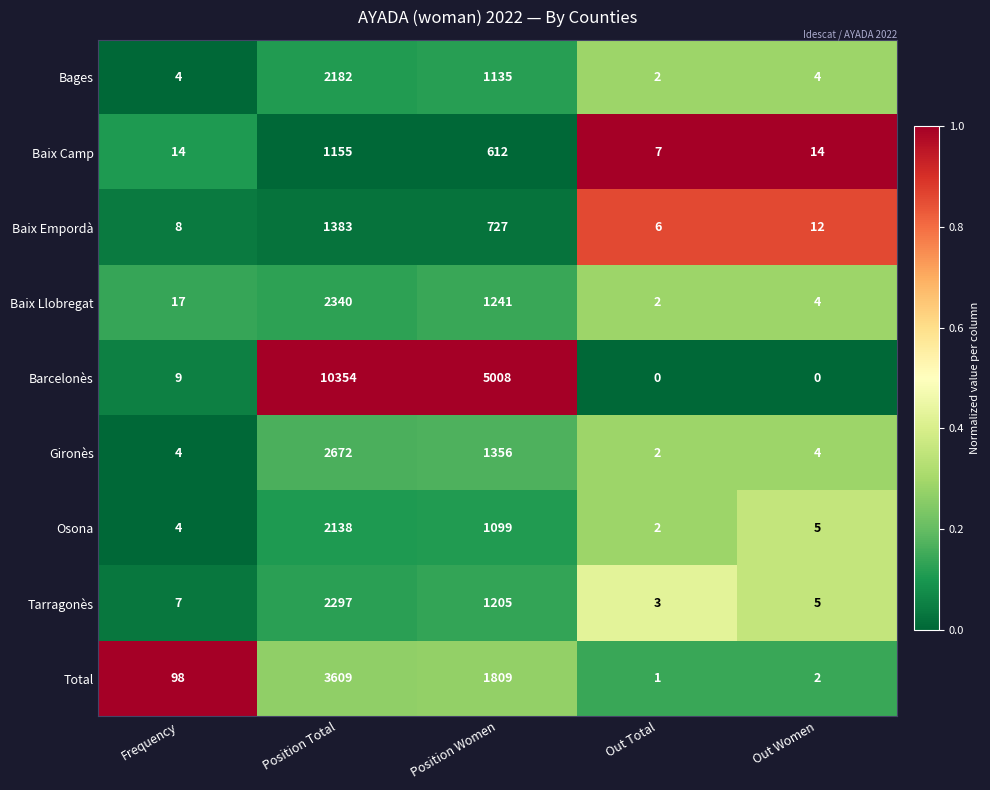

At which label is Osona closest to 1070?

Position Women